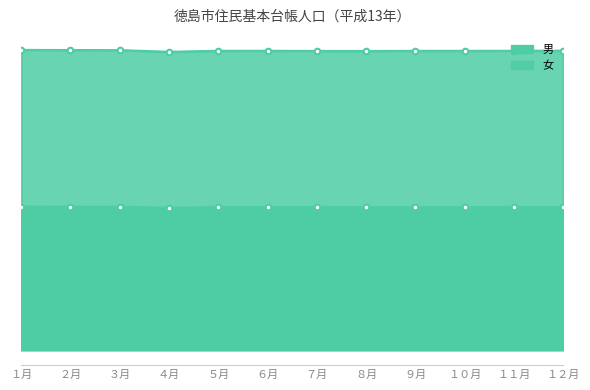

Where is 男 nearest to the value 125860?

７月